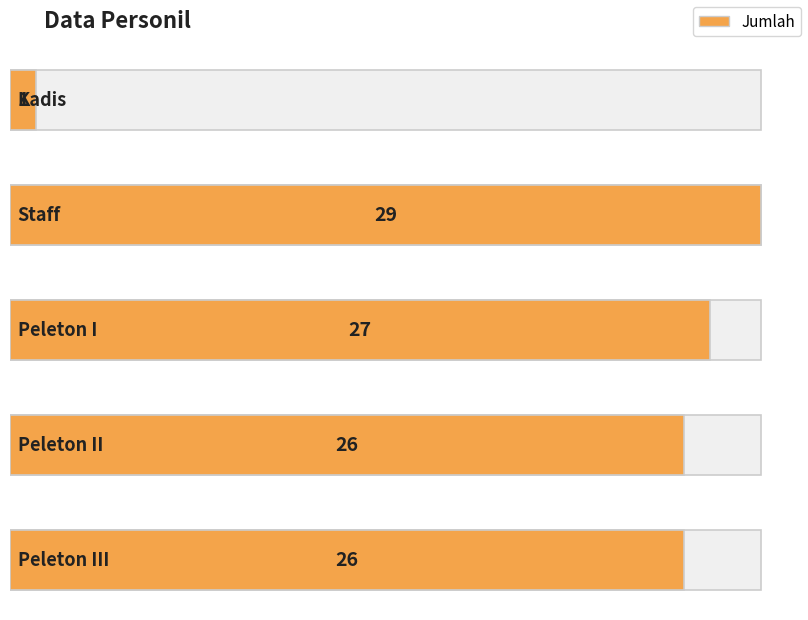

Rank the categories by value from highest to lowest.

Staff, Peleton I, Peleton II, Peleton III, Kadis